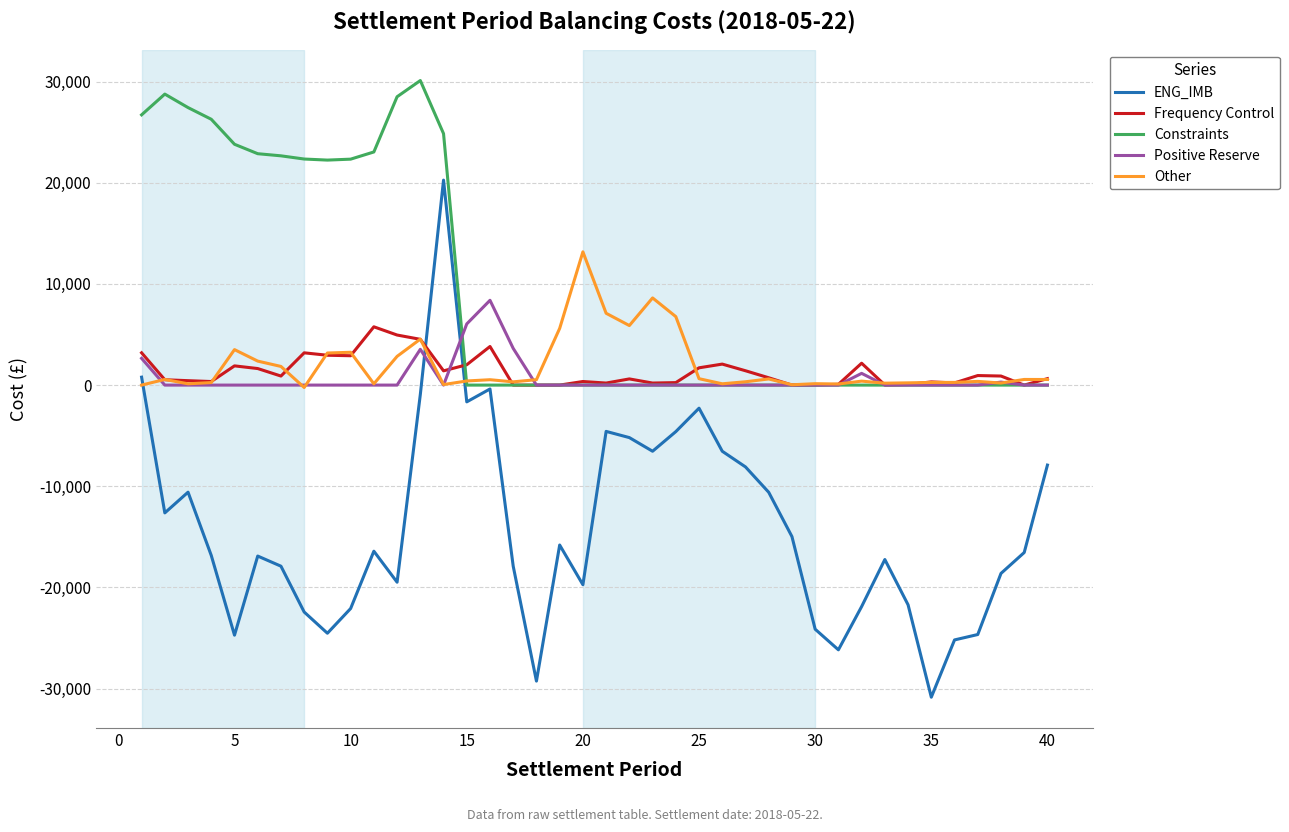

In Positive Reserve, how many points are higher than both neighbors (excluding endpoints)?

4